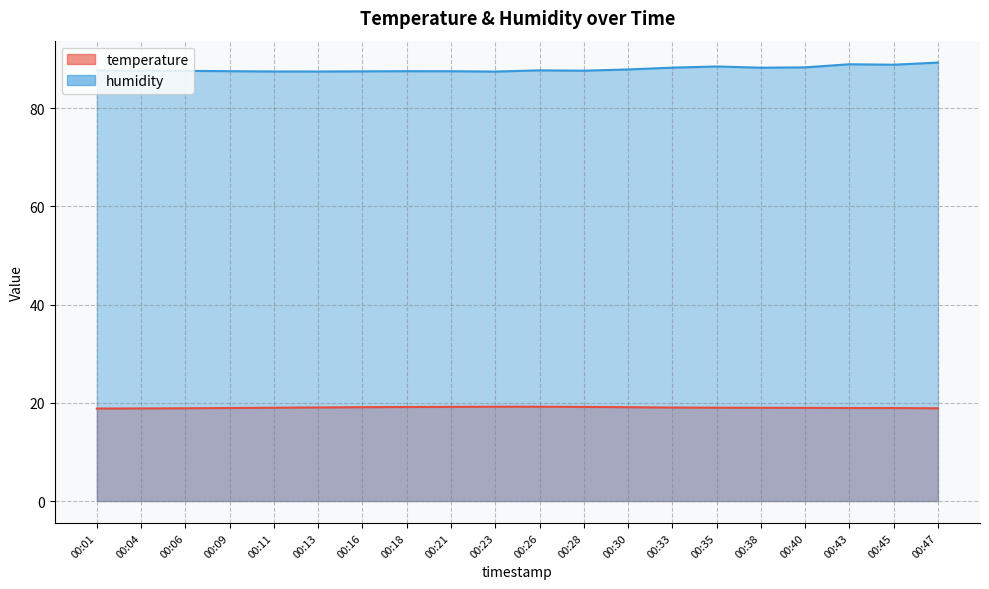

Read the temperature value at 00:04.

18.9